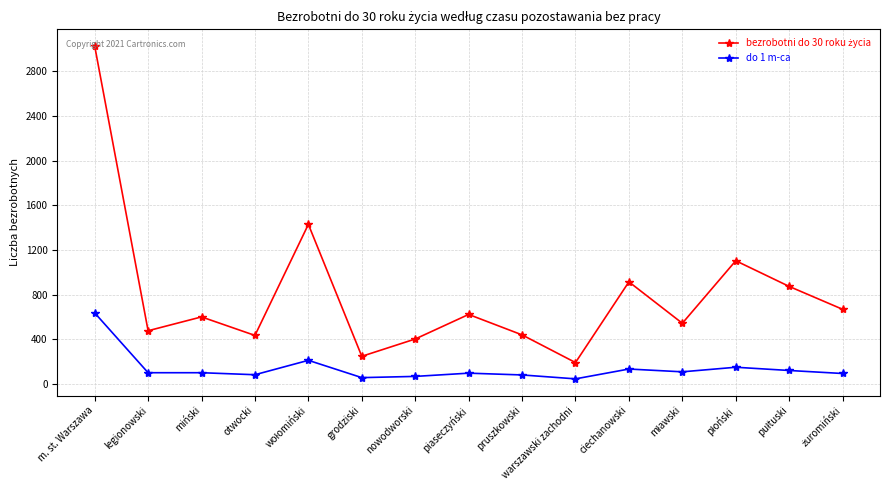

What is the label of the 7th point from the left?

nowodworski